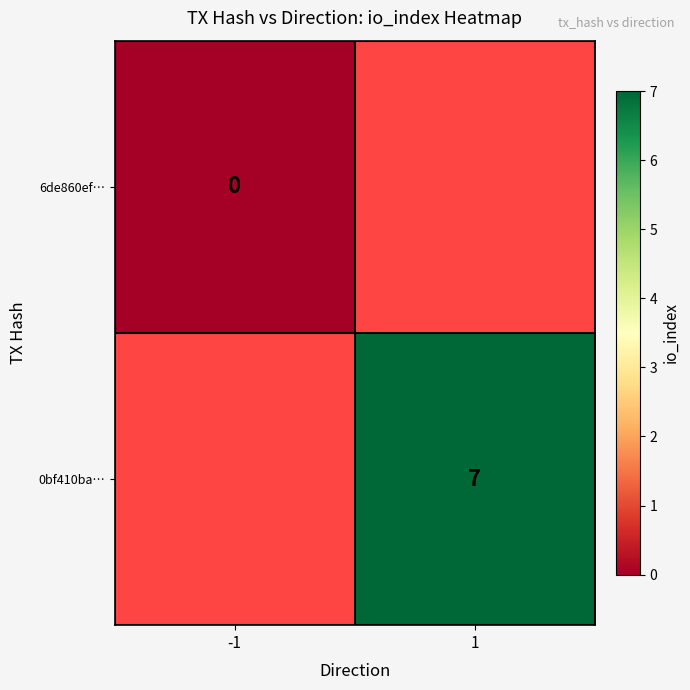

Is it true that 0bf410ba… equals 7 at 1?

True